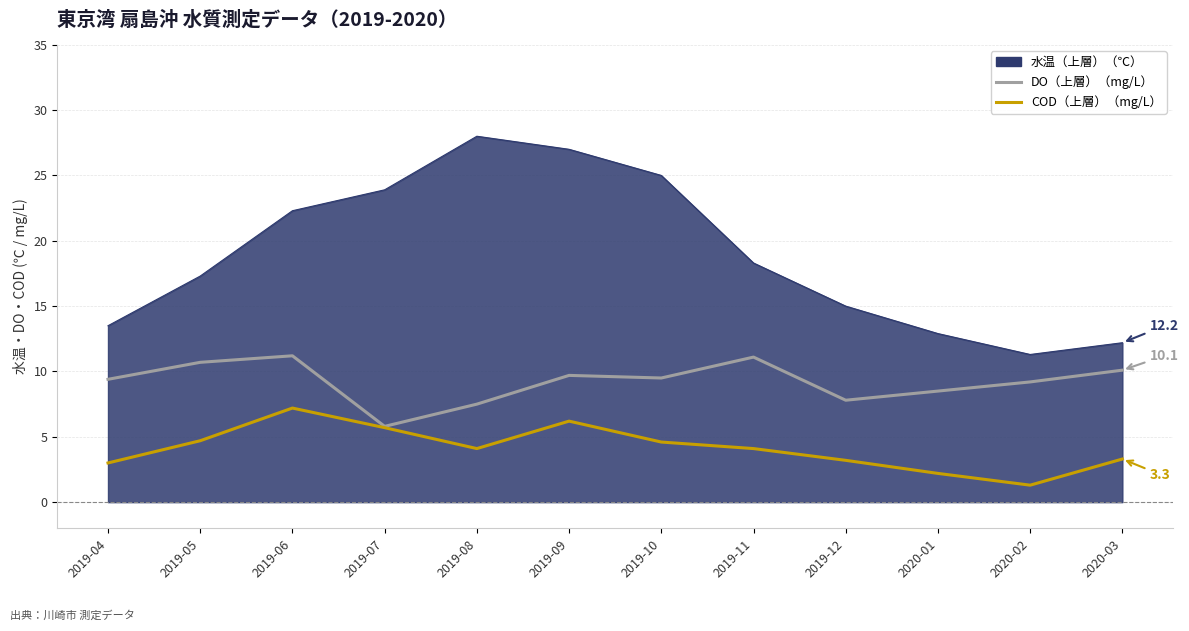

What is the difference between the highest and lowest values at 2020-01?

10.7